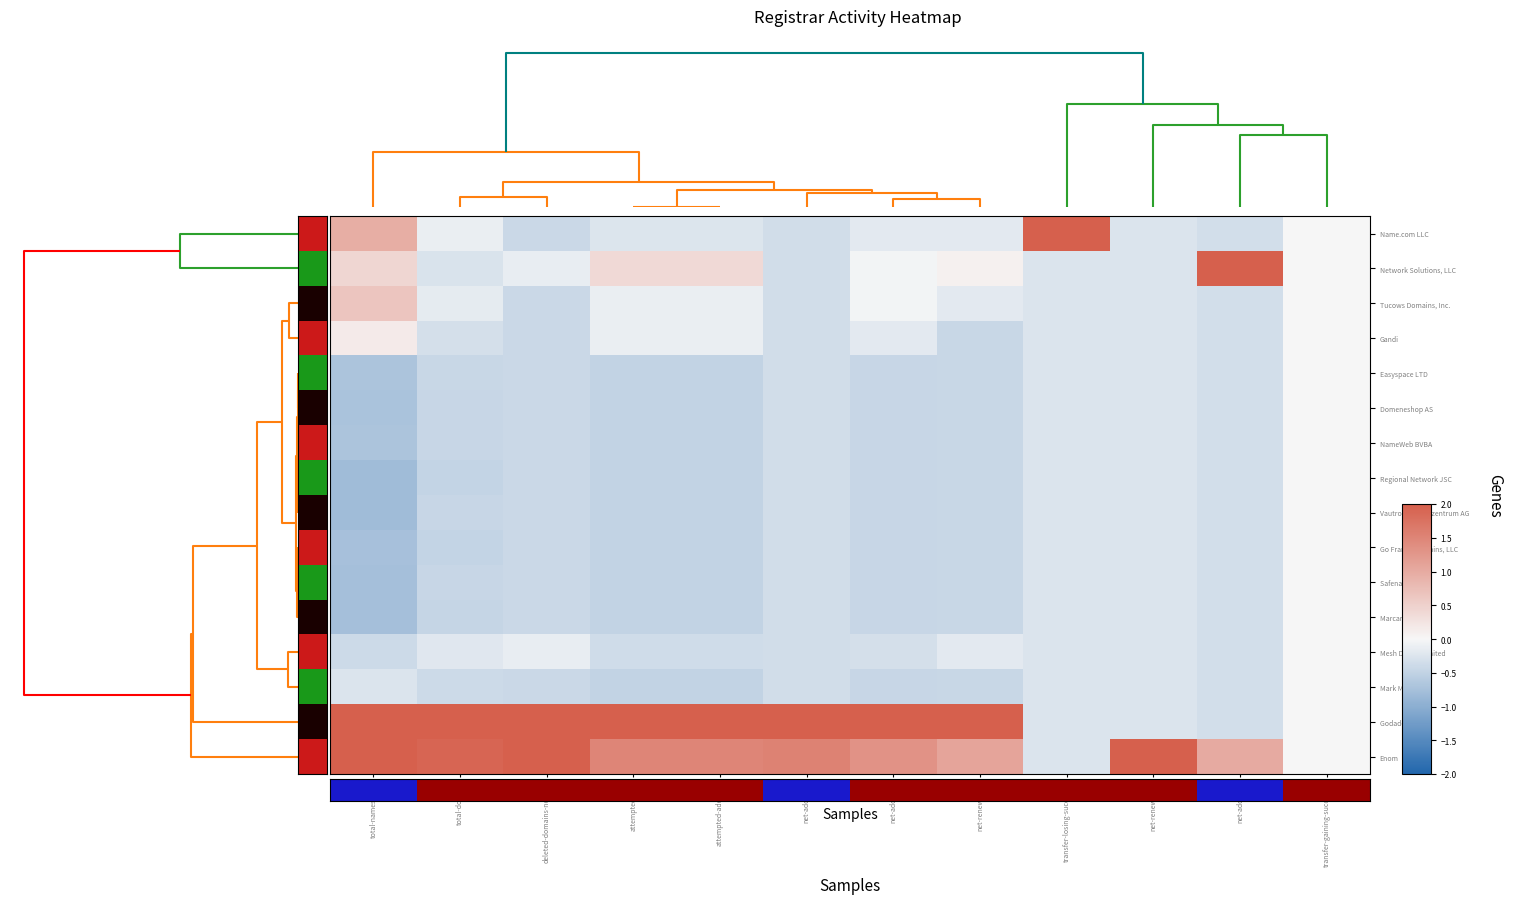

Reading left to right, transcribe all the data shown in this chart.

Name.com LLC: total-nameservers=1.0	total-domains=-0.1	deleted-domains-nograce=-0.4	attempted-adds=-0.2	attempted-adds-raw=-0.2	net-adds-2-yr=-0.4	net-adds-1-yr=-0.2	net-renews-1-yr=-0.2	transfer-losing-successful=3.9	net-renews-2-yr=-0.3	net-adds-3-yr=-0.3	transfer-gaining-successful=0.0
Network Solutions, LLC: total-nameservers=0.4	total-domains=-0.3	deleted-domains-nograce=-0.1	attempted-adds=0.4	attempted-adds-raw=0.4	net-adds-2-yr=-0.4	net-adds-1-yr=-0.0	net-renews-1-yr=0.1	transfer-losing-successful=-0.3	net-renews-2-yr=-0.3	net-adds-3-yr=3.7	transfer-gaining-successful=0.0
Tucows Domains, Inc.: total-nameservers=0.6	total-domains=-0.2	deleted-domains-nograce=-0.4	attempted-adds=-0.1	attempted-adds-raw=-0.1	net-adds-2-yr=-0.4	net-adds-1-yr=-0.0	net-renews-1-yr=-0.2	transfer-losing-successful=-0.3	net-renews-2-yr=-0.3	net-adds-3-yr=-0.3	transfer-gaining-successful=0.0
Gandi: total-nameservers=0.2	total-domains=-0.3	deleted-domains-nograce=-0.4	attempted-adds=-0.1	attempted-adds-raw=-0.1	net-adds-2-yr=-0.4	net-adds-1-yr=-0.2	net-renews-1-yr=-0.4	transfer-losing-successful=-0.3	net-renews-2-yr=-0.3	net-adds-3-yr=-0.3	transfer-gaining-successful=0.0
Easyspace LTD: total-nameservers=-0.7	total-domains=-0.4	deleted-domains-nograce=-0.4	attempted-adds=-0.5	attempted-adds-raw=-0.5	net-adds-2-yr=-0.4	net-adds-1-yr=-0.5	net-renews-1-yr=-0.4	transfer-losing-successful=-0.3	net-renews-2-yr=-0.3	net-adds-3-yr=-0.3	transfer-gaining-successful=0.0
Domeneshop AS: total-nameservers=-0.7	total-domains=-0.5	deleted-domains-nograce=-0.4	attempted-adds=-0.5	attempted-adds-raw=-0.5	net-adds-2-yr=-0.4	net-adds-1-yr=-0.5	net-renews-1-yr=-0.4	transfer-losing-successful=-0.3	net-renews-2-yr=-0.3	net-adds-3-yr=-0.3	transfer-gaining-successful=0.0
NameWeb BVBA: total-nameservers=-0.7	total-domains=-0.5	deleted-domains-nograce=-0.4	attempted-adds=-0.5	attempted-adds-raw=-0.5	net-adds-2-yr=-0.4	net-adds-1-yr=-0.5	net-renews-1-yr=-0.4	transfer-losing-successful=-0.3	net-renews-2-yr=-0.3	net-adds-3-yr=-0.3	transfer-gaining-successful=0.0
Regional Network JSC: total-nameservers=-0.8	total-domains=-0.5	deleted-domains-nograce=-0.4	attempted-adds=-0.5	attempted-adds-raw=-0.5	net-adds-2-yr=-0.4	net-adds-1-yr=-0.5	net-renews-1-yr=-0.4	transfer-losing-successful=-0.3	net-renews-2-yr=-0.3	net-adds-3-yr=-0.3	transfer-gaining-successful=0.0
Vautron Rechenzentrum AG: total-nameservers=-0.8	total-domains=-0.4	deleted-domains-nograce=-0.4	attempted-adds=-0.5	attempted-adds-raw=-0.5	net-adds-2-yr=-0.4	net-adds-1-yr=-0.5	net-renews-1-yr=-0.4	transfer-losing-successful=-0.3	net-renews-2-yr=-0.3	net-adds-3-yr=-0.3	transfer-gaining-successful=0.0
Go France Domains, LLC: total-nameservers=-0.7	total-domains=-0.5	deleted-domains-nograce=-0.4	attempted-adds=-0.5	attempted-adds-raw=-0.5	net-adds-2-yr=-0.4	net-adds-1-yr=-0.5	net-renews-1-yr=-0.4	transfer-losing-successful=-0.3	net-renews-2-yr=-0.3	net-adds-3-yr=-0.3	transfer-gaining-successful=0.0
Safenames Ltd: total-nameservers=-0.8	total-domains=-0.4	deleted-domains-nograce=-0.4	attempted-adds=-0.5	attempted-adds-raw=-0.5	net-adds-2-yr=-0.4	net-adds-1-yr=-0.5	net-renews-1-yr=-0.4	transfer-losing-successful=-0.3	net-renews-2-yr=-0.3	net-adds-3-yr=-0.3	transfer-gaining-successful=0.0
Marcaria Inc: total-nameservers=-0.8	total-domains=-0.5	deleted-domains-nograce=-0.4	attempted-adds=-0.5	attempted-adds-raw=-0.5	net-adds-2-yr=-0.4	net-adds-1-yr=-0.5	net-renews-1-yr=-0.4	transfer-losing-successful=-0.3	net-renews-2-yr=-0.3	net-adds-3-yr=-0.3	transfer-gaining-successful=0.0
Mesh Digital Limited: total-nameservers=-0.4	total-domains=-0.2	deleted-domains-nograce=-0.1	attempted-adds=-0.4	attempted-adds-raw=-0.4	net-adds-2-yr=-0.4	net-adds-1-yr=-0.3	net-renews-1-yr=-0.2	transfer-losing-successful=-0.3	net-renews-2-yr=-0.3	net-adds-3-yr=-0.3	transfer-gaining-successful=0.0
Mark Monitor: total-nameservers=-0.3	total-domains=-0.4	deleted-domains-nograce=-0.4	attempted-adds=-0.5	attempted-adds-raw=-0.5	net-adds-2-yr=-0.4	net-adds-1-yr=-0.5	net-renews-1-yr=-0.4	transfer-losing-successful=-0.3	net-renews-2-yr=-0.3	net-adds-3-yr=-0.3	transfer-gaining-successful=0.0
Godaddy LLC: total-nameservers=2.1	total-domains=3.2	deleted-domains-nograce=3.0	attempted-adds=3.4	attempted-adds-raw=3.4	net-adds-2-yr=3.4	net-adds-1-yr=3.5	net-renews-1-yr=3.6	transfer-losing-successful=-0.3	net-renews-2-yr=-0.3	net-adds-3-yr=-0.3	transfer-gaining-successful=0.0
Enom: total-nameservers=2.3	total-domains=1.9	deleted-domains-nograce=2.2	attempted-adds=1.5	attempted-adds-raw=1.5	net-adds-2-yr=1.5	net-adds-1-yr=1.3	net-renews-1-yr=1.1	transfer-losing-successful=-0.3	net-renews-2-yr=3.9	net-adds-3-yr=1.0	transfer-gaining-successful=0.0